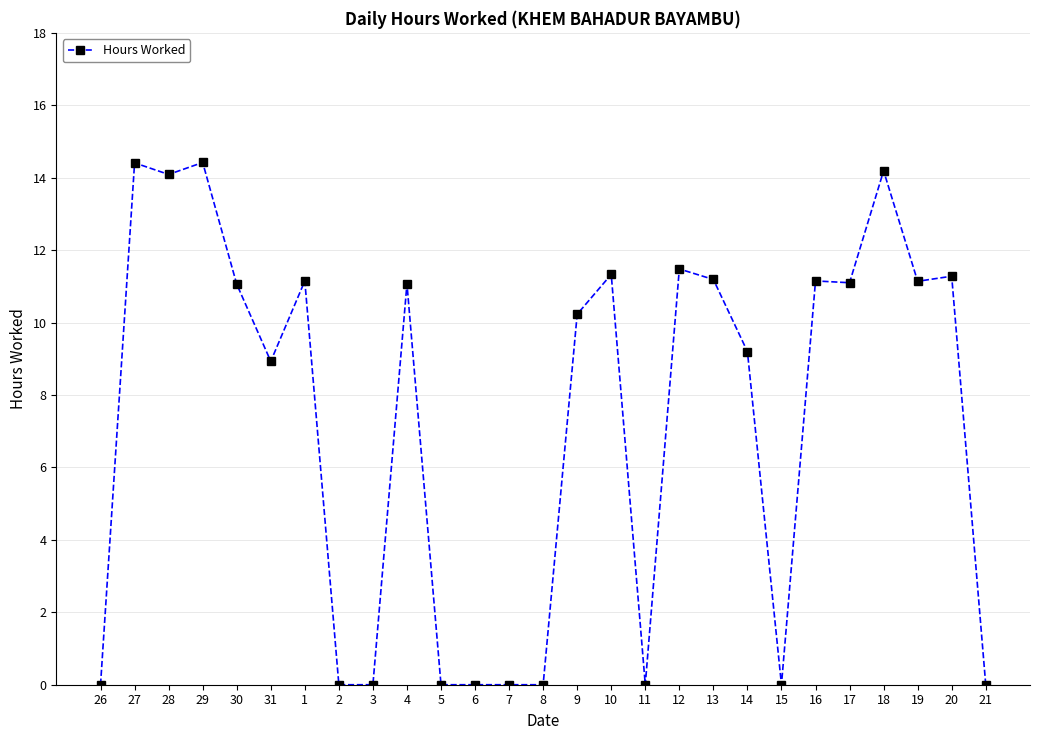

Is it true that the value at 17 is 2.7?

False